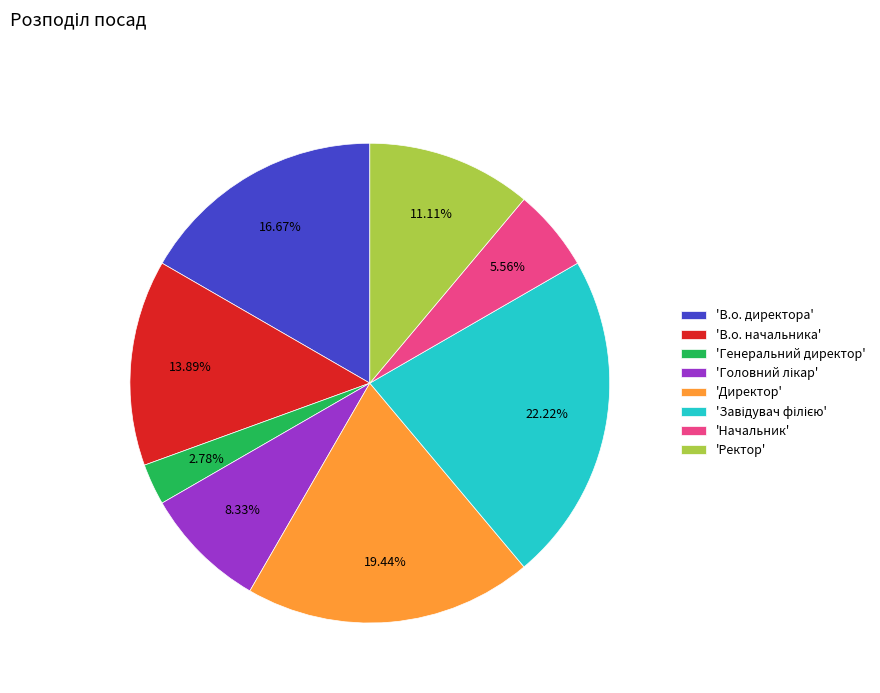

Between 'В.о. начальника' and 'Ректор', which is larger?

'В.о. начальника'